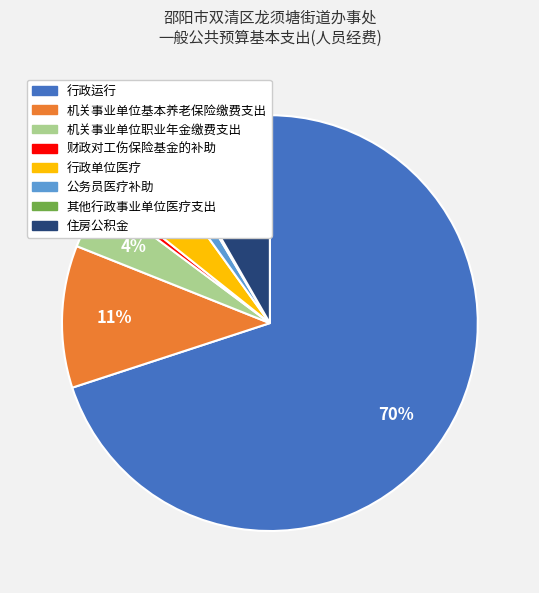

To the nearest percent, what portion does 机关事业单位基本养老保险缴费支出 represent?

11%